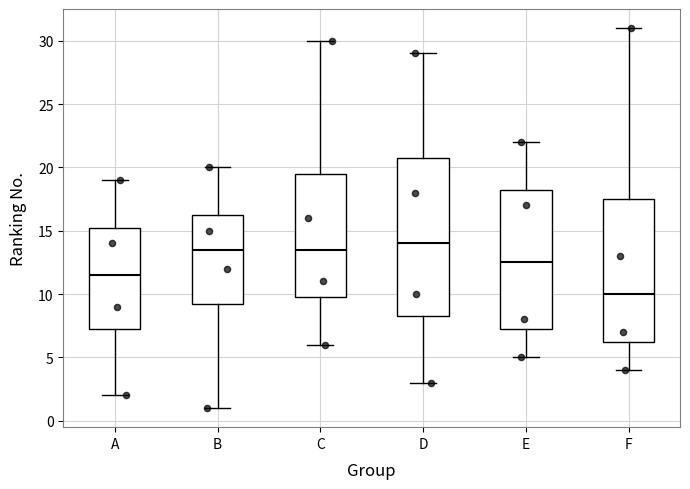

Which box's median line is the highest?

D